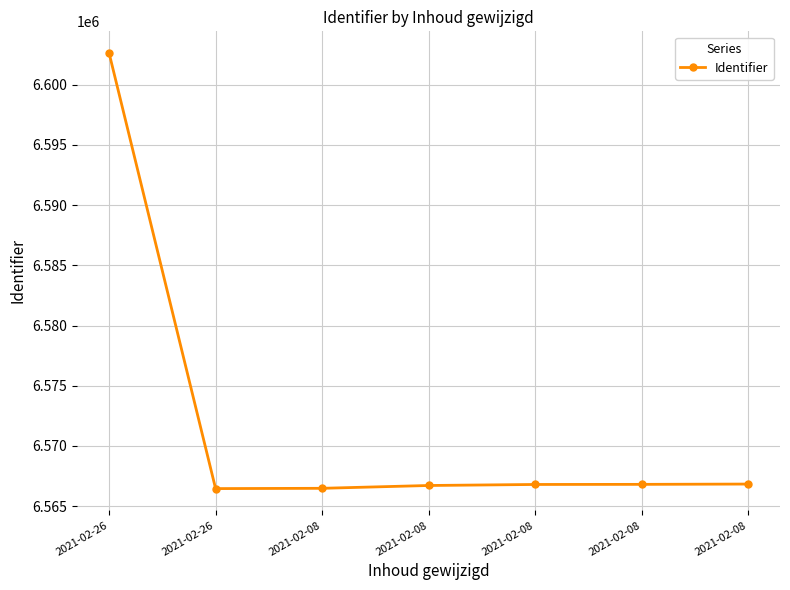

Rank the categories by value from lowest to highest.

2021-02-26, 2021-02-08, 2021-02-08, 2021-02-08, 2021-02-08, 2021-02-08, 2021-02-26